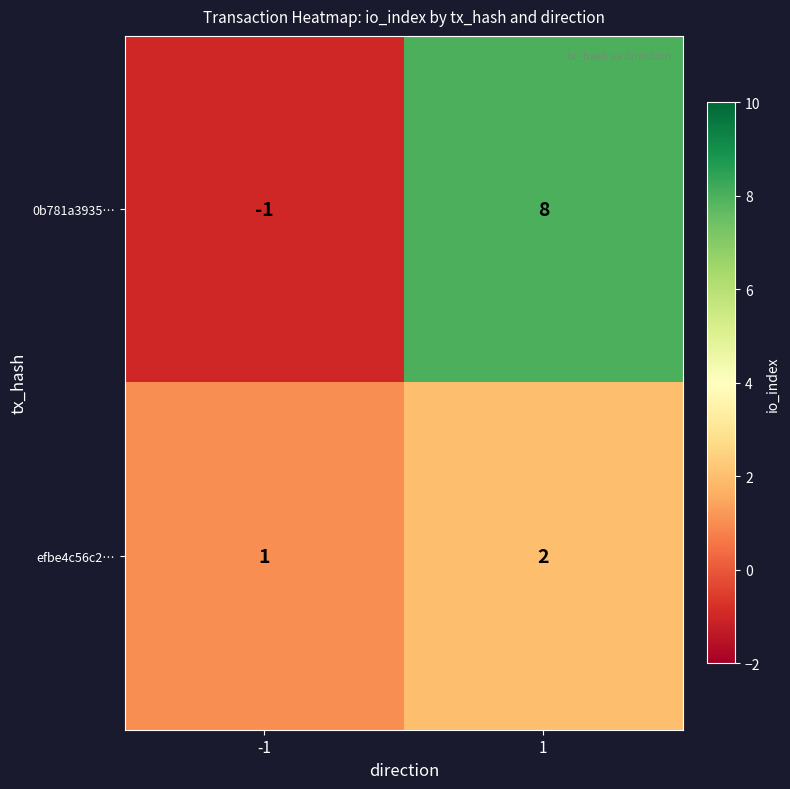

Read the 0b781a3935… value at 1.

8